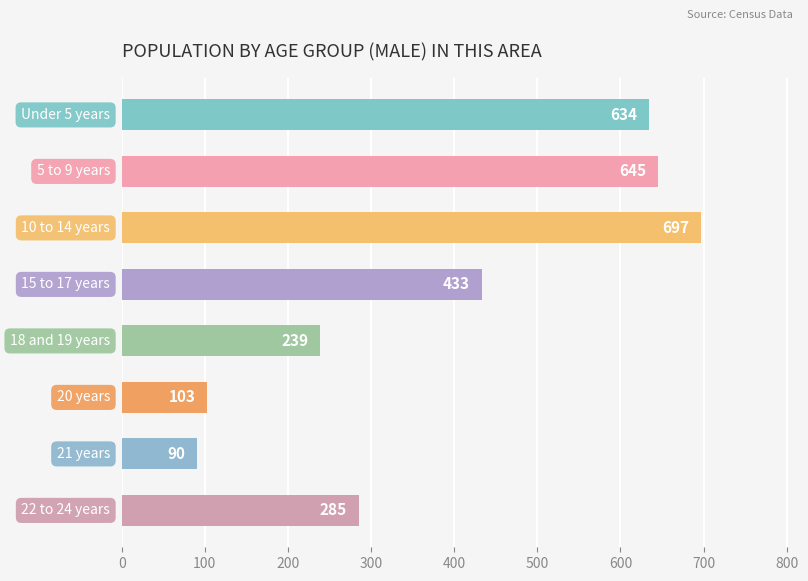

Reading top to bottom, extract all data points from this chart.

634	645	697	433	239	103	90	285